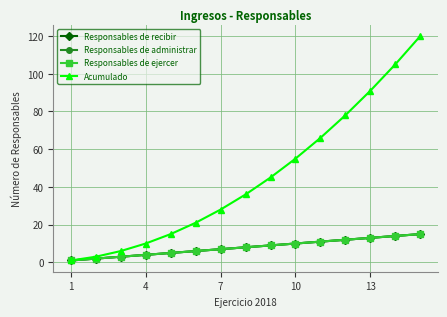

True or false: Acumulado and Responsables de ejercer cross at least once.

False